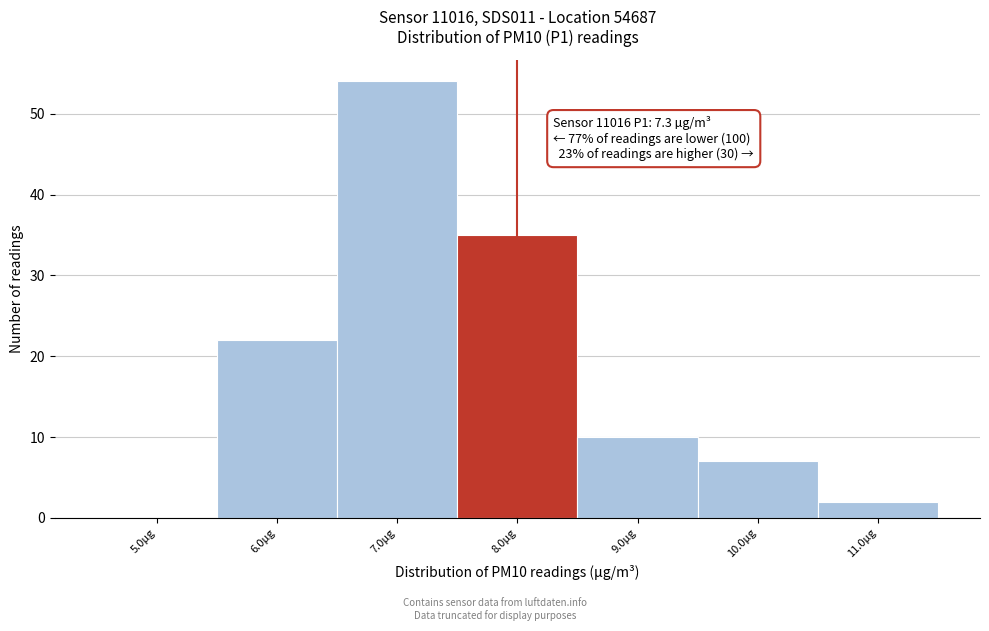

Over which range of the x-axis is the bar tallest?

6.5 to 7.5